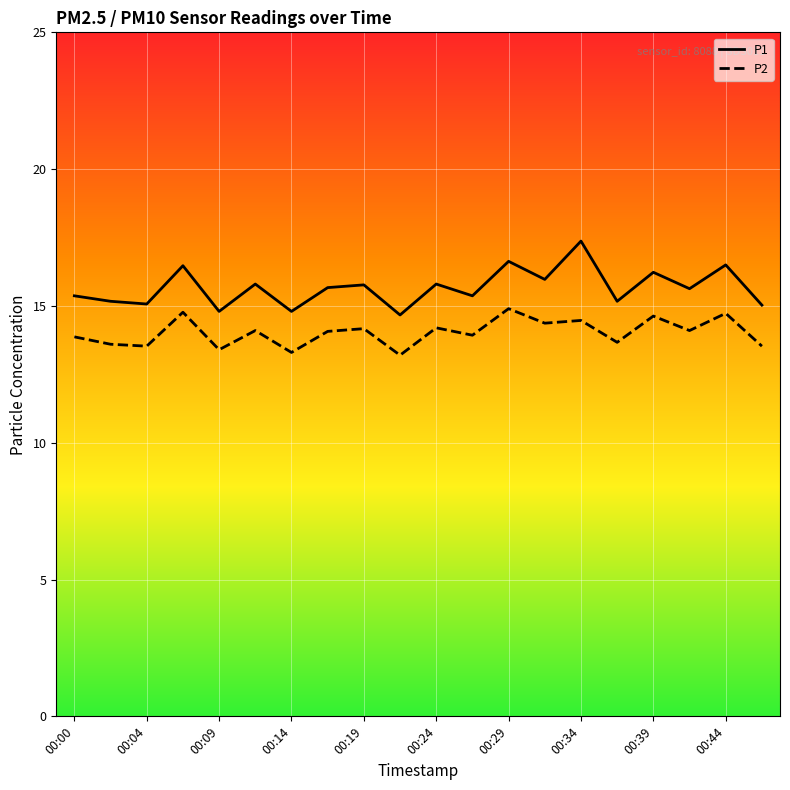

What is the smallest value displayed?

13.2